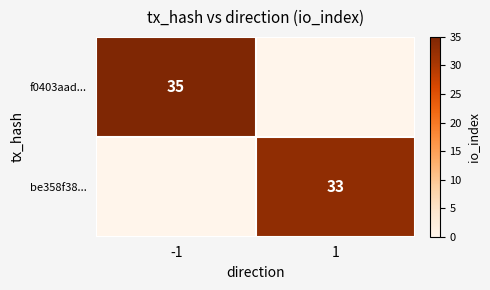

Is it true that f0403aad... equals 35 at -1?

True